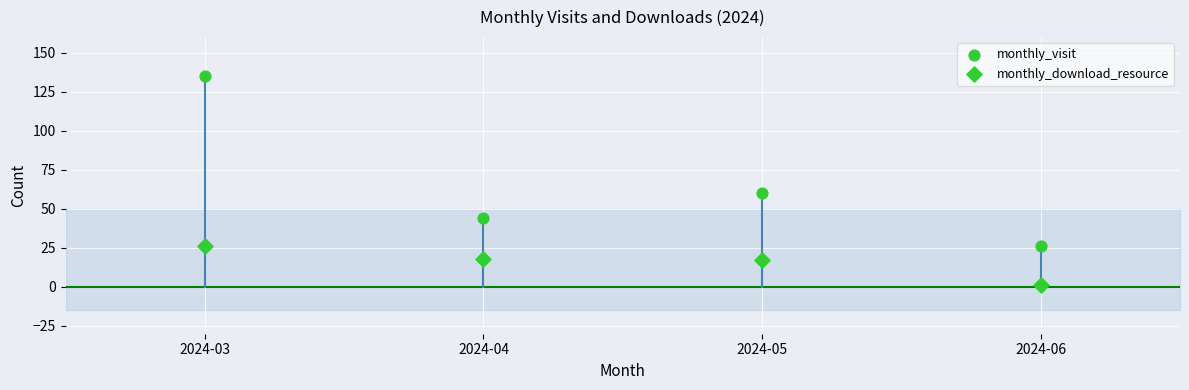

Count the number of points in this scatter plot.

8